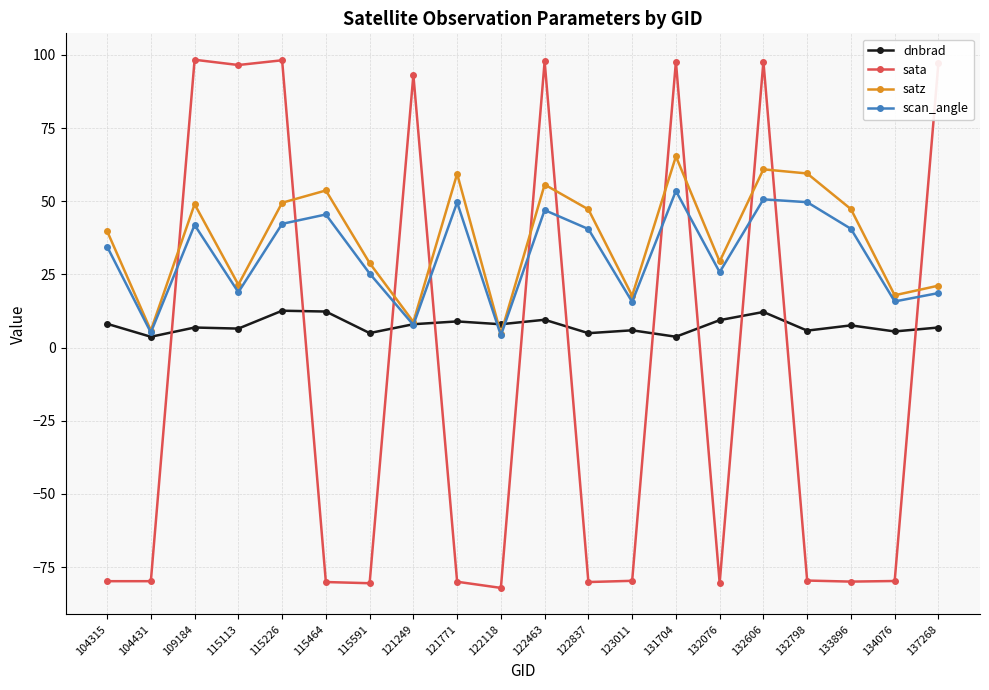

What are all the series names shown in the legend?

dnbrad, sata, satz, scan_angle